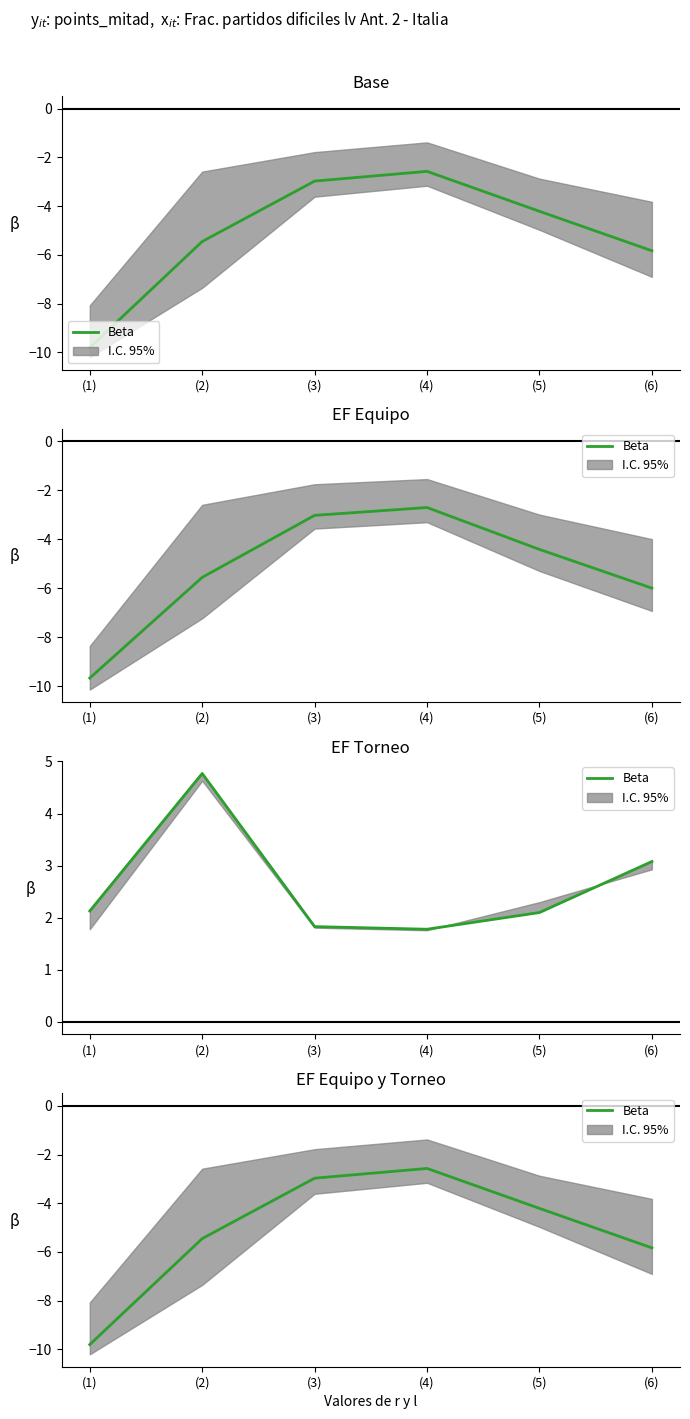

Does the chart have visible grid lines?

No